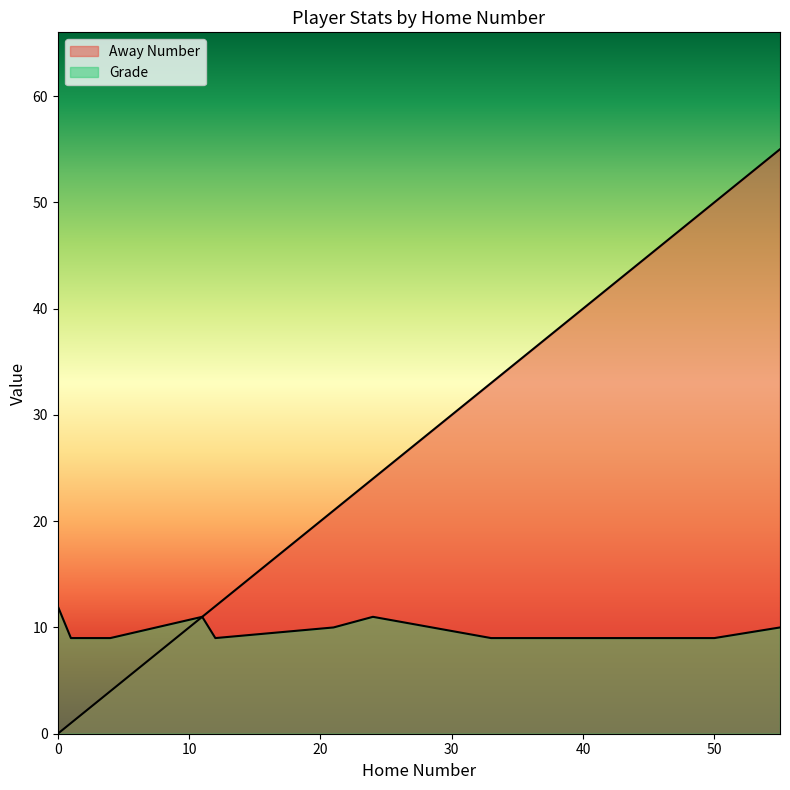

Does the chart have visible grid lines?

No